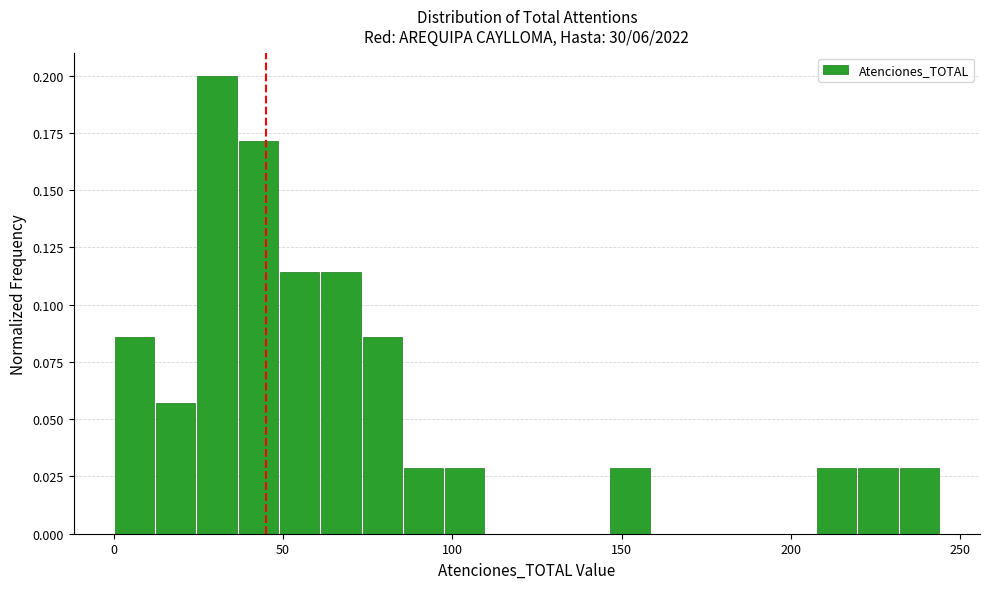

Read against the x-axis, roughly where is the centre of the tallest bar?

30